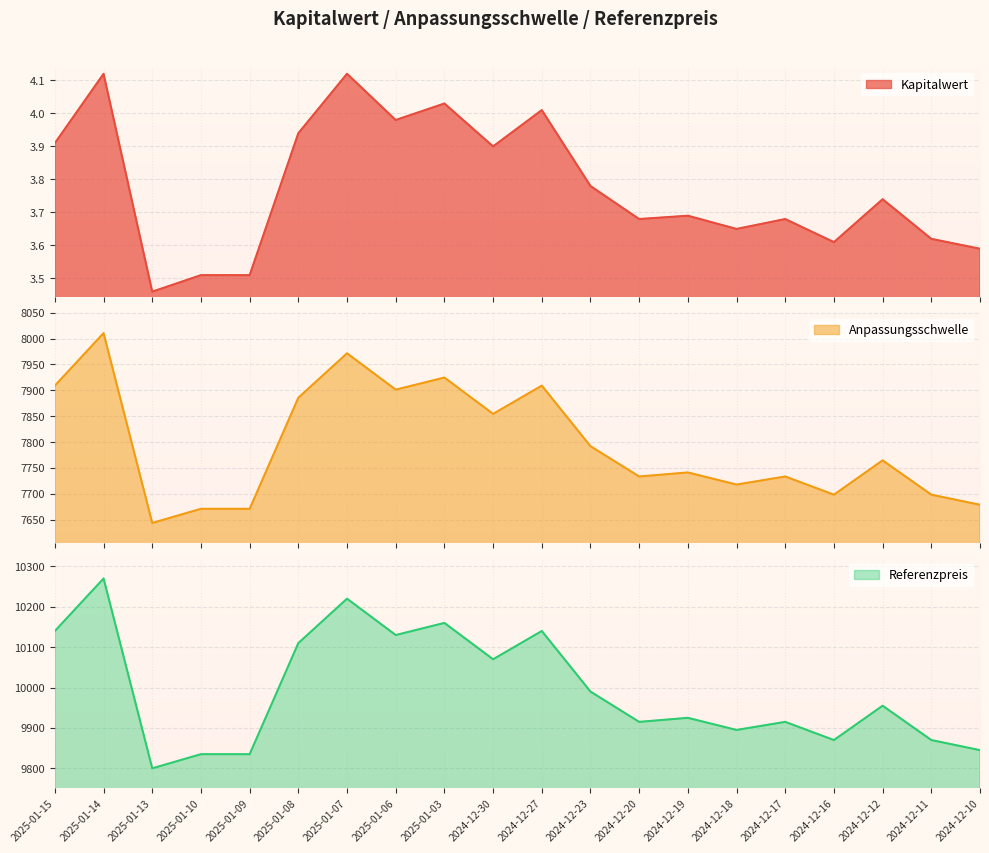

True or false: Kapitalwert has more than 1 interior local peaks.

True